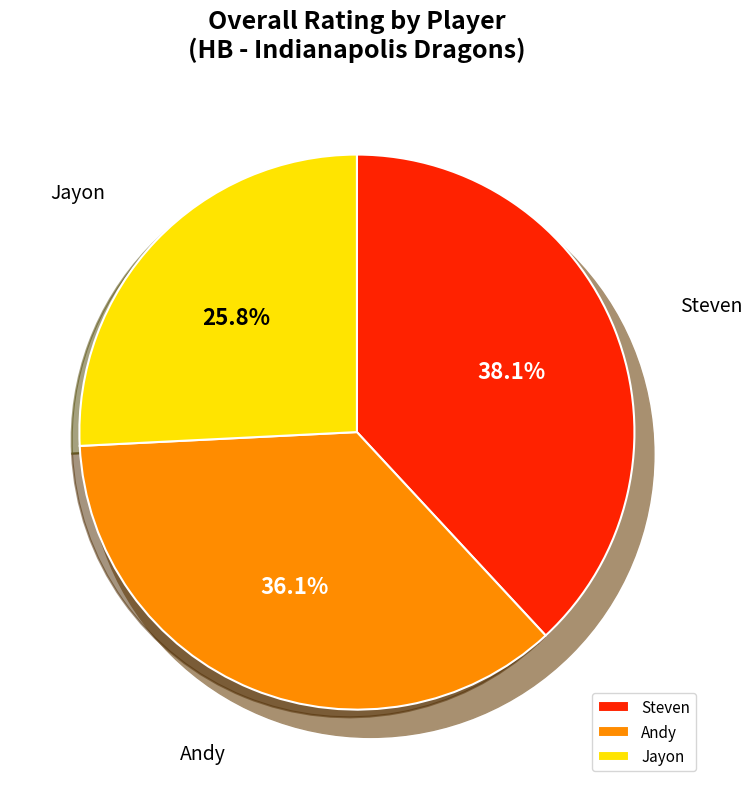

To the nearest percent, what is the combined percentage of Andy and Jayon?

62%